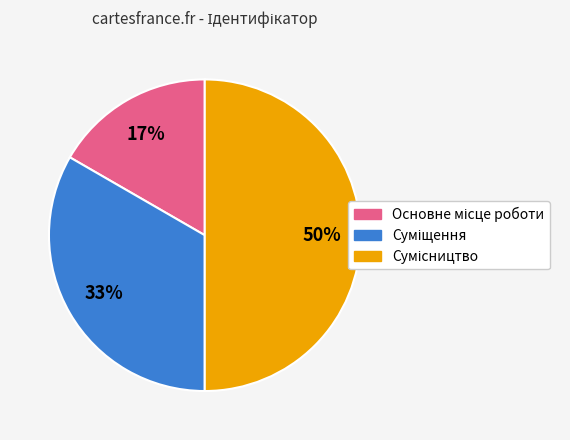

How many slices are in this pie chart?

3